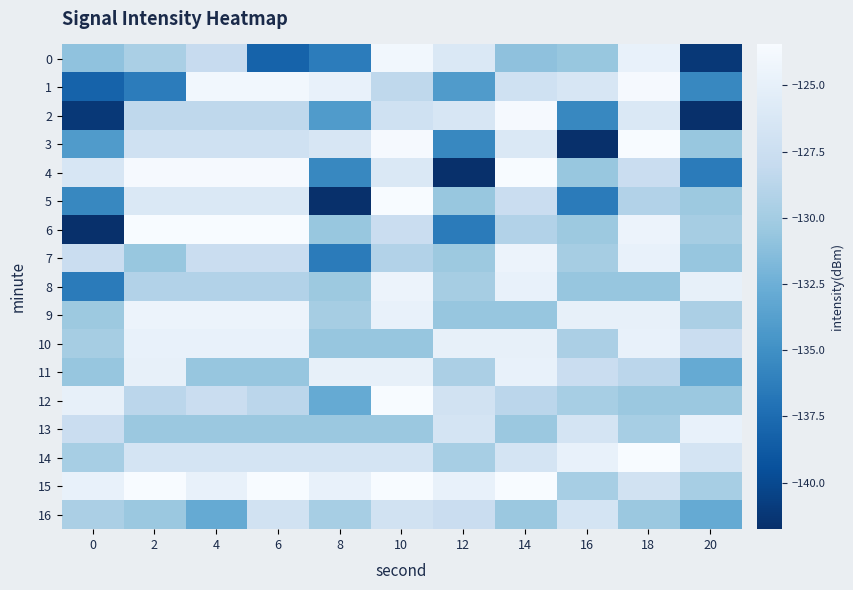

How many distinct data groups are displayed?

17